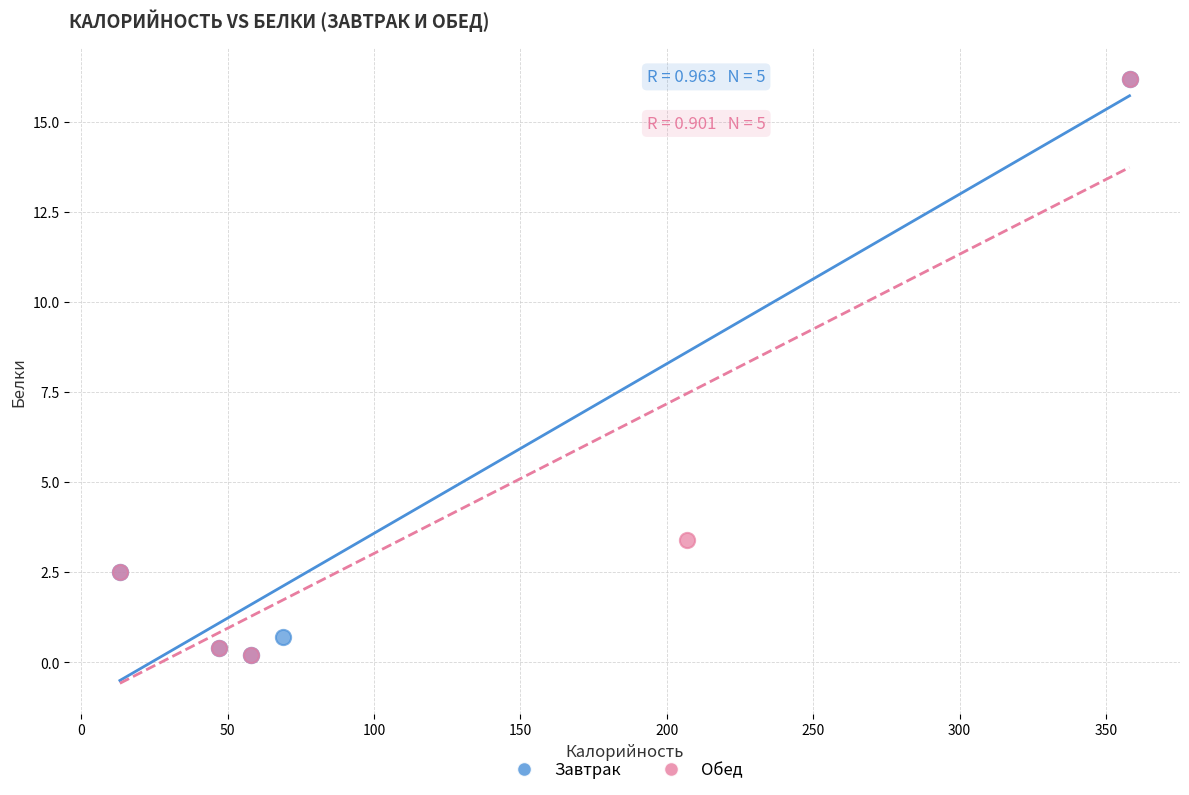

What are all the series names shown in the legend?

Завтрак, Обед